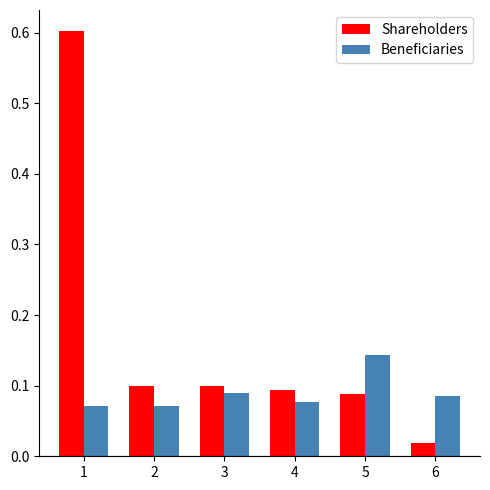

Which series changed the most between 1 and 6?

Shareholders